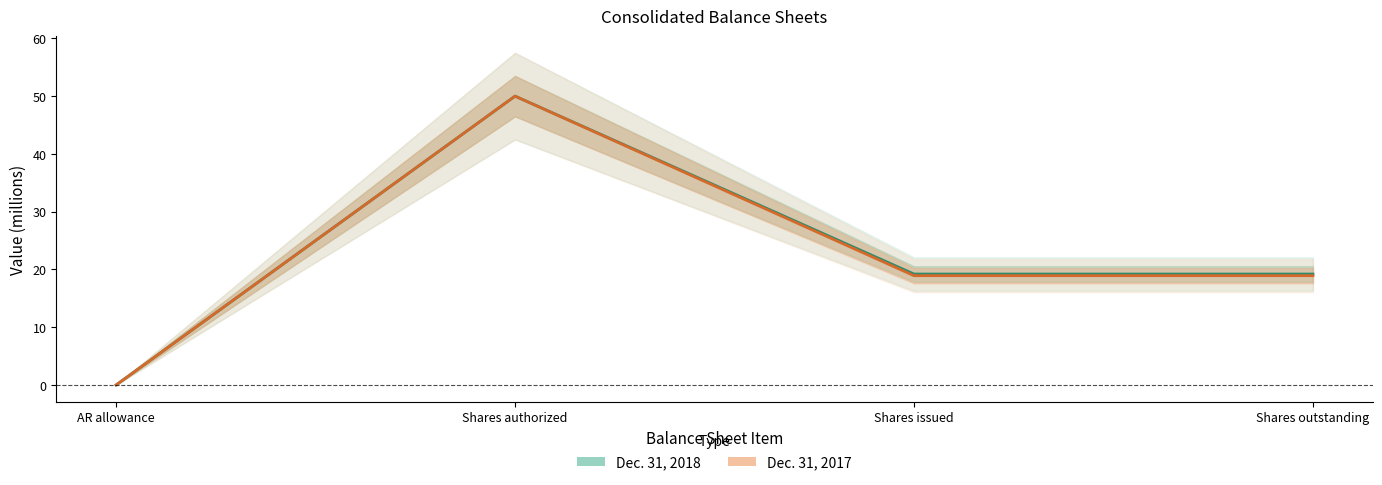

True or false: Dec. 31, 2018 has more than 2 points higher than both neighbors.

False